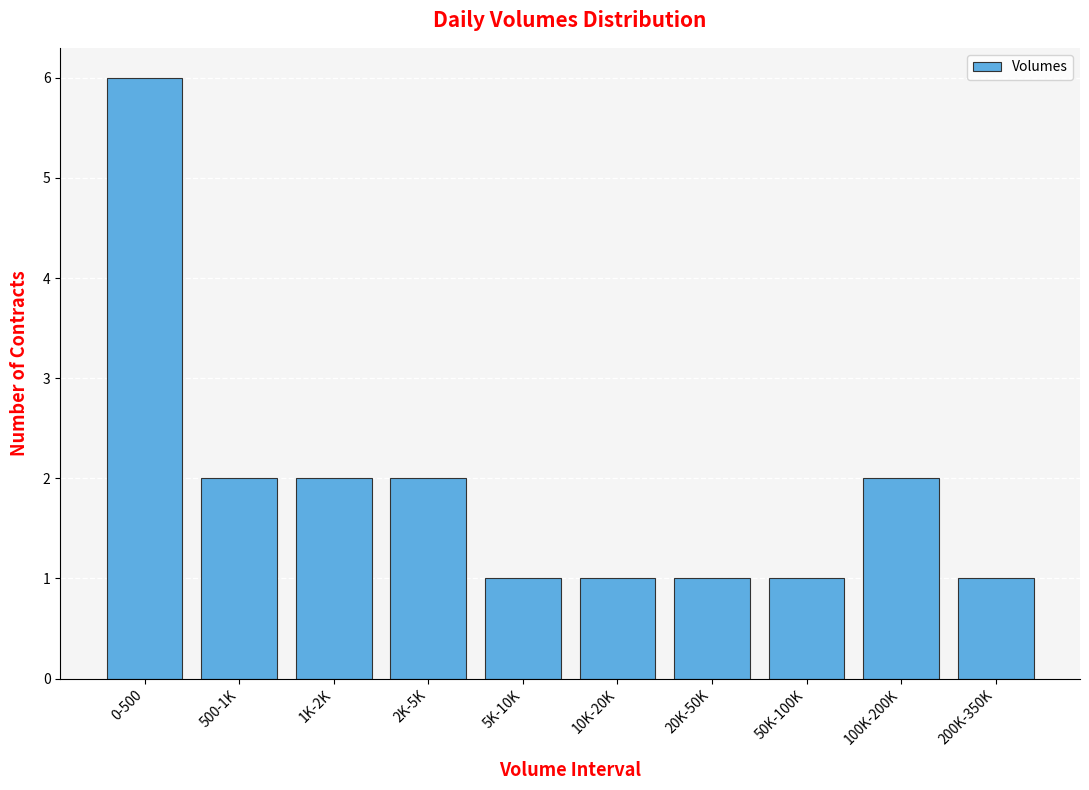

Reading left to right, extract all data points from this chart.

6	2	2	2	1	1	1	1	2	1